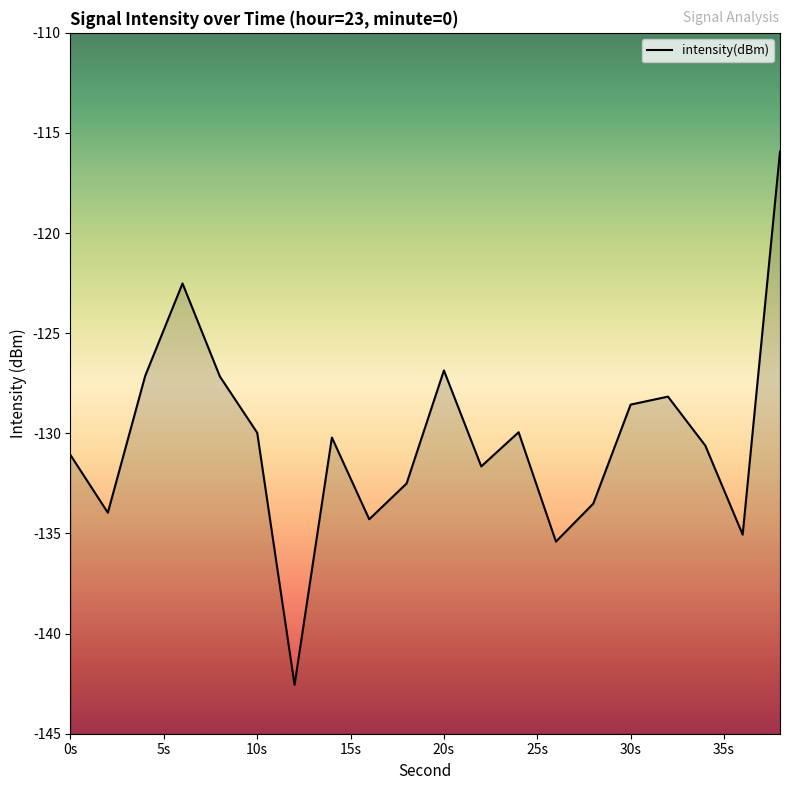

Reading left to right, what are all the values shown in this chart?

-131.1	-134.0	-127.1	-122.5	-127.2	-130.0	-142.6	-130.2	-134.3	-132.5	-126.9	-131.7	-129.9	-135.4	-133.5	-128.6	-128.2	-130.6	-135.1	-115.9